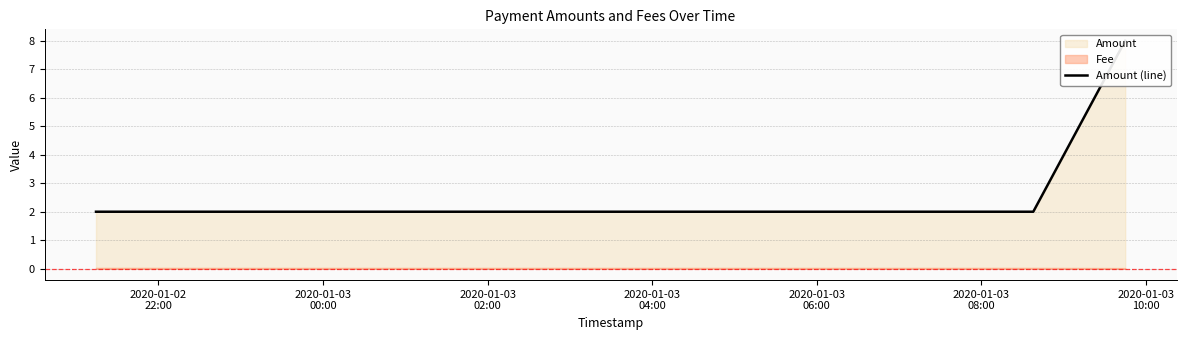

How many categories are shown in the chart?

3